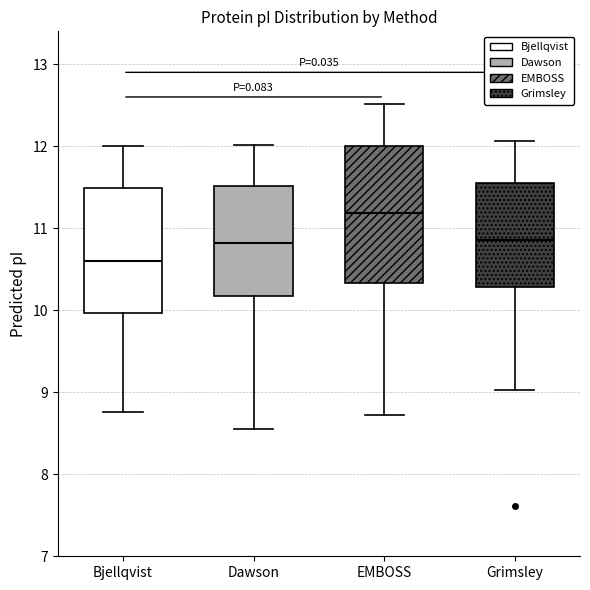

Where is the lower edge of the box for Bjellqvist on the y-axis? The values are not printed on the chart, so give them approximately, as read against the axis.

10.0